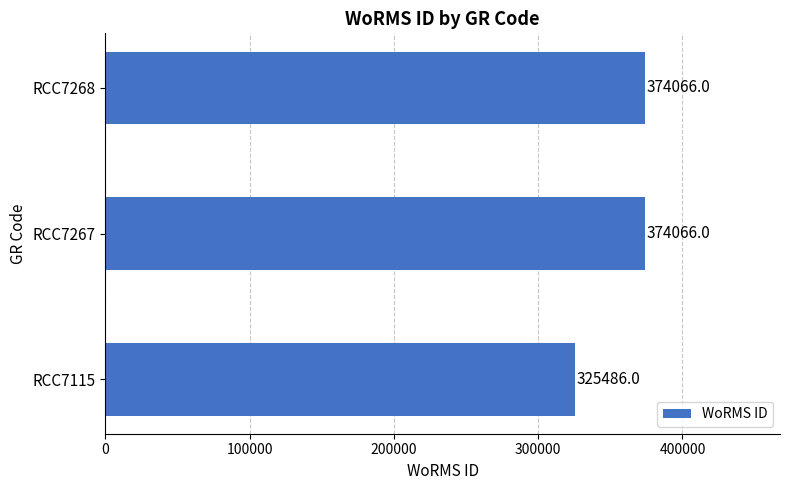

Is it true that the value at RCC7268 is 95704?

False